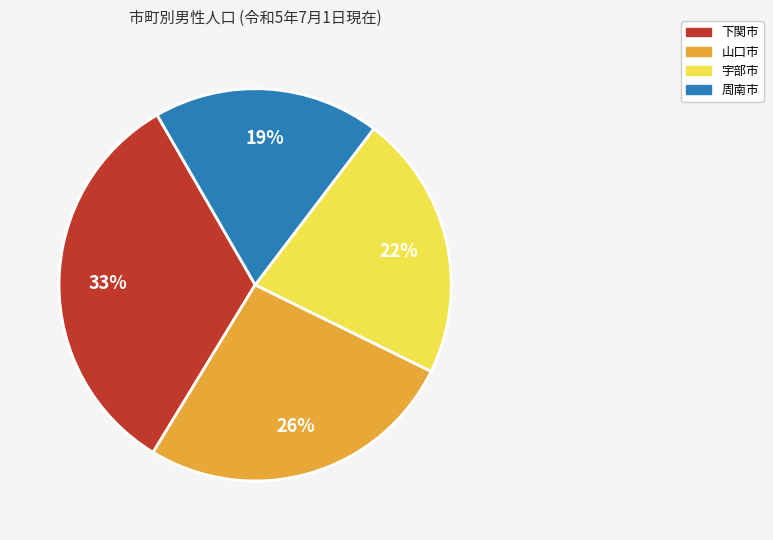

Does any single category account for the majority?

No